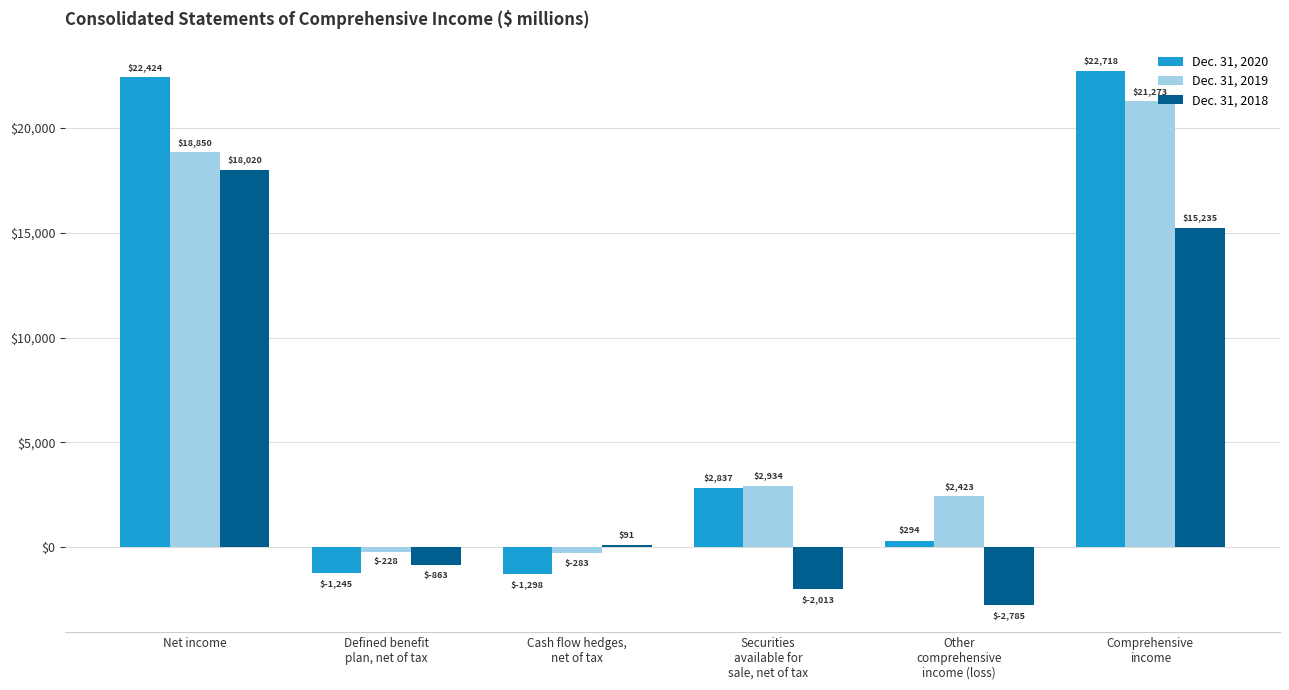

What is the sum of the Dec. 31, 2020 values at Other
comprehensive
income (loss) and Comprehensive
income?

23012